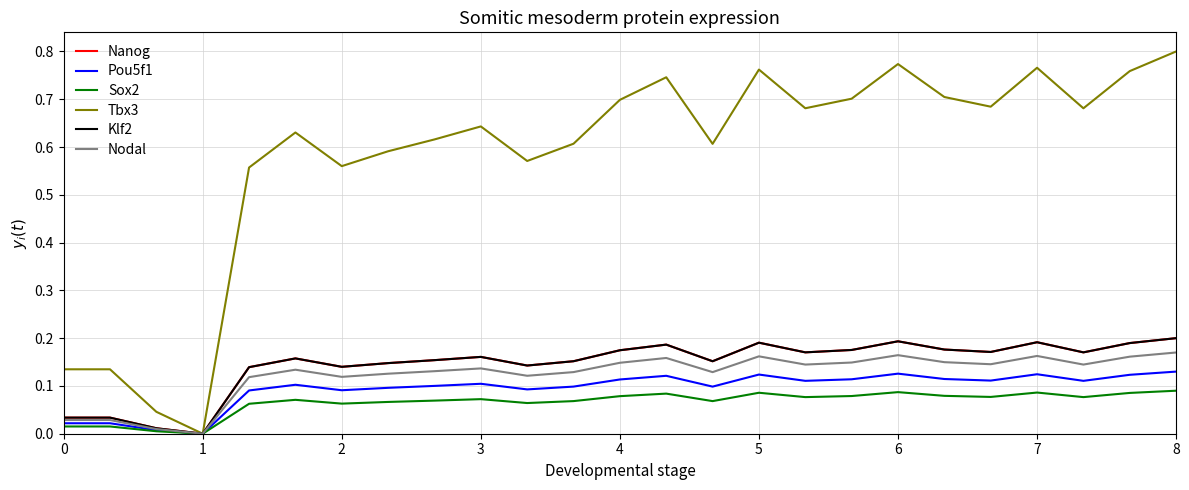

Is this an area chart (filled region under the line)?

No